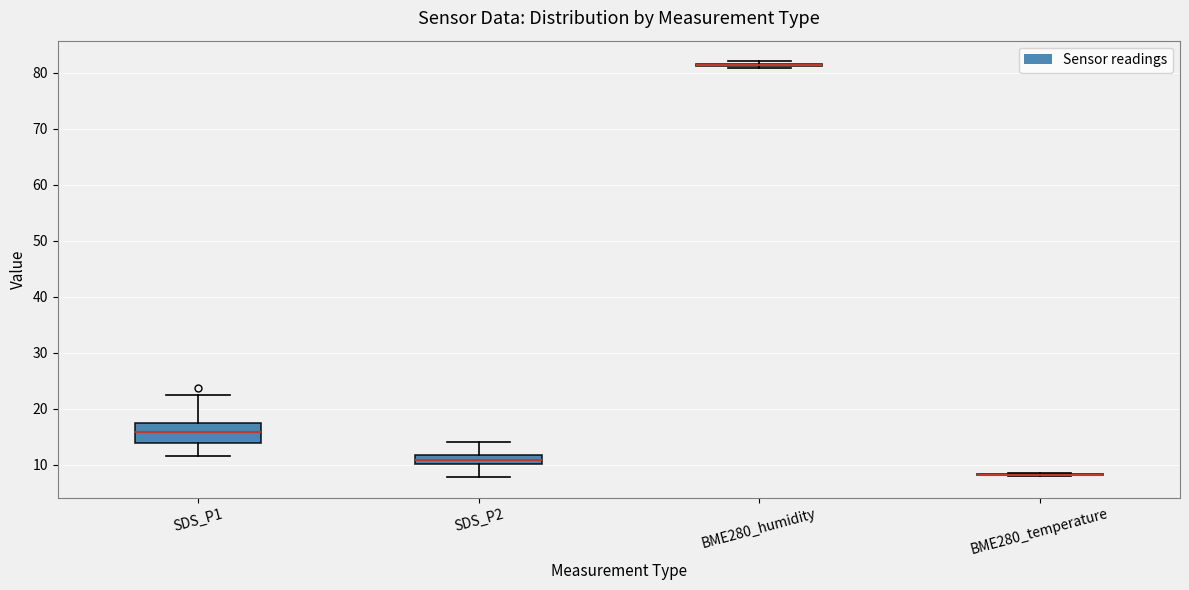

Comparing the boxes themselves (not the whiskers), which one is the tallest?

SDS_P1